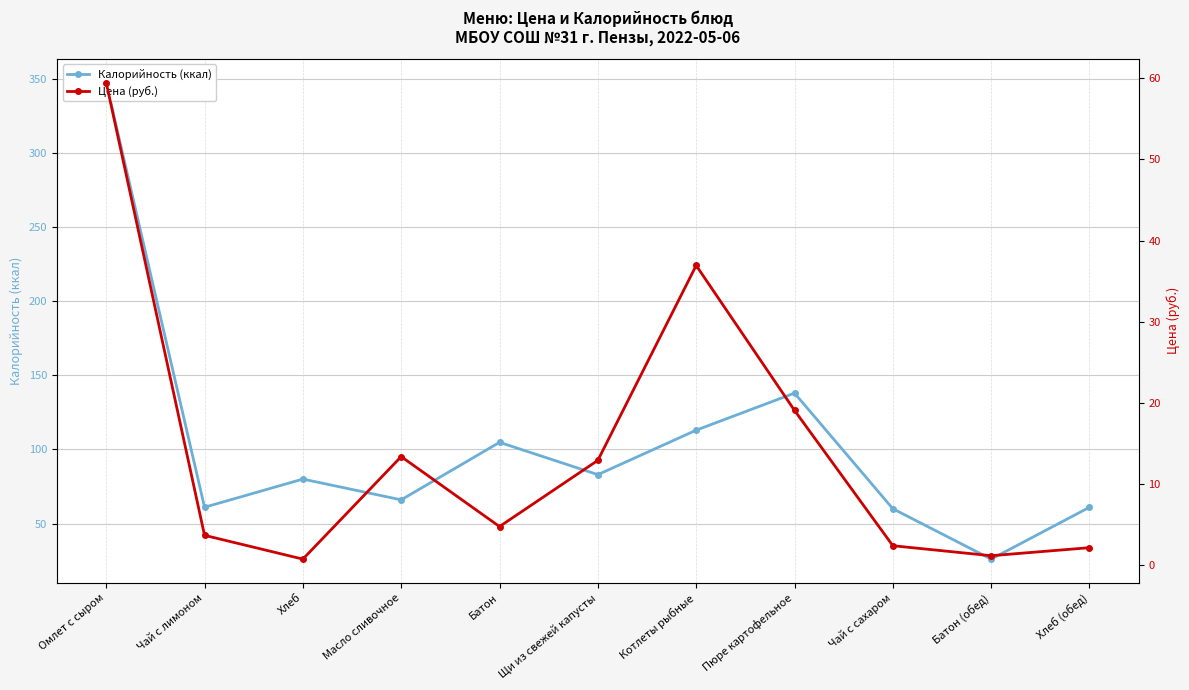

True or false: Цена (руб.) and Калорийность (ккал) intersect in this chart.

False